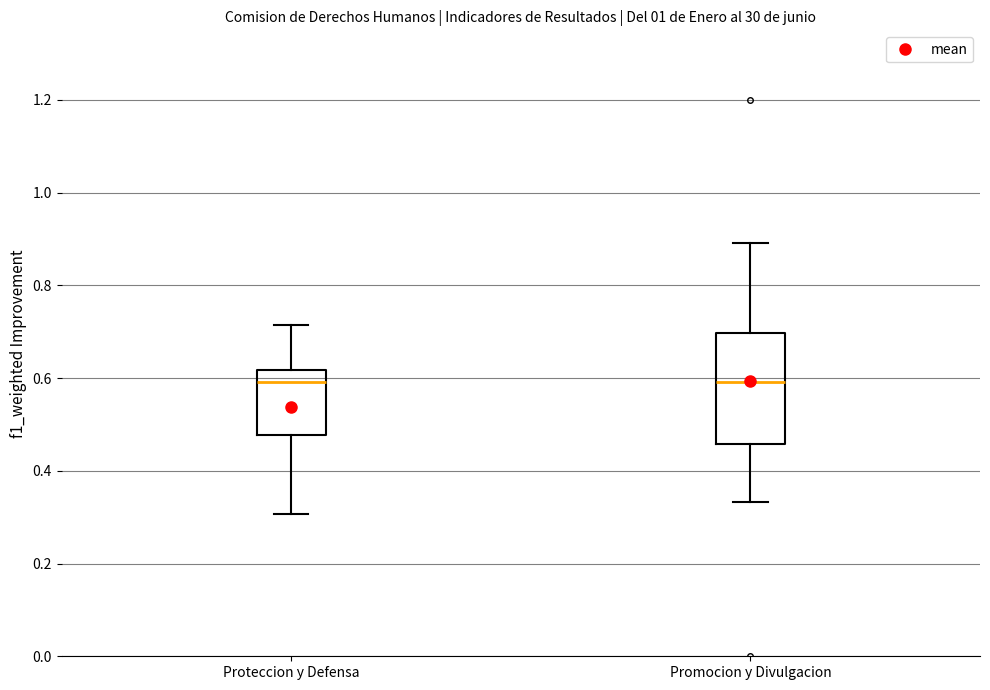

Where does the lower whisker of the box for Promocion y Divulgacion end on the y-axis? The values are not printed on the chart, so give them approximately, as read against the axis.

0.34